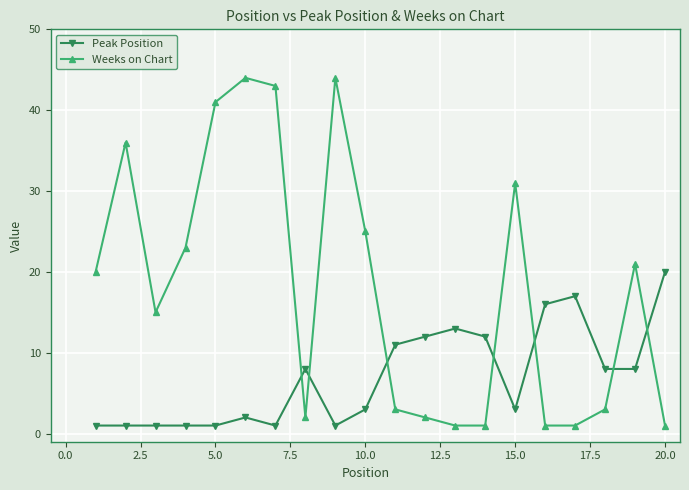

Which series has the largest range (max minus min)?

Weeks on Chart